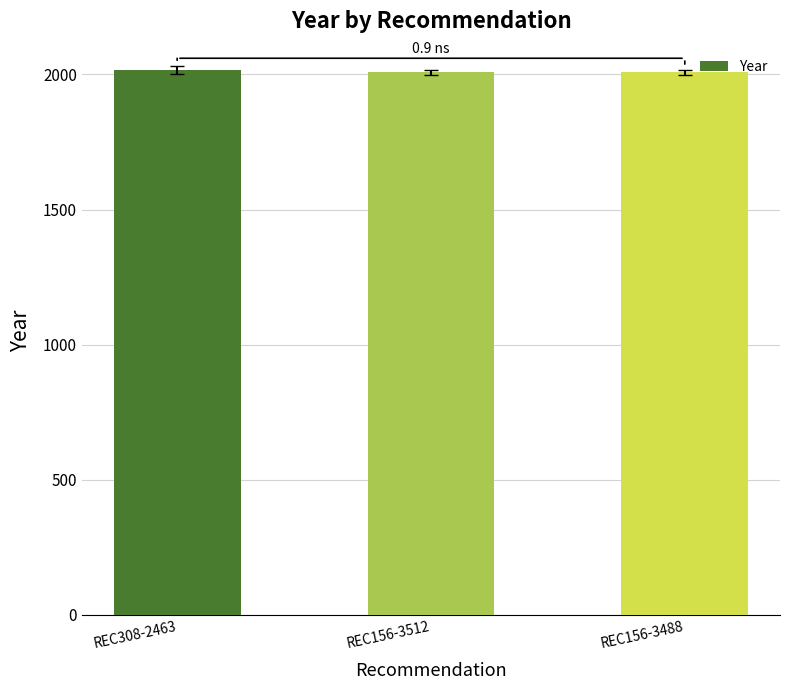

What is the label of the 1st bar from the left?

REC308-2463